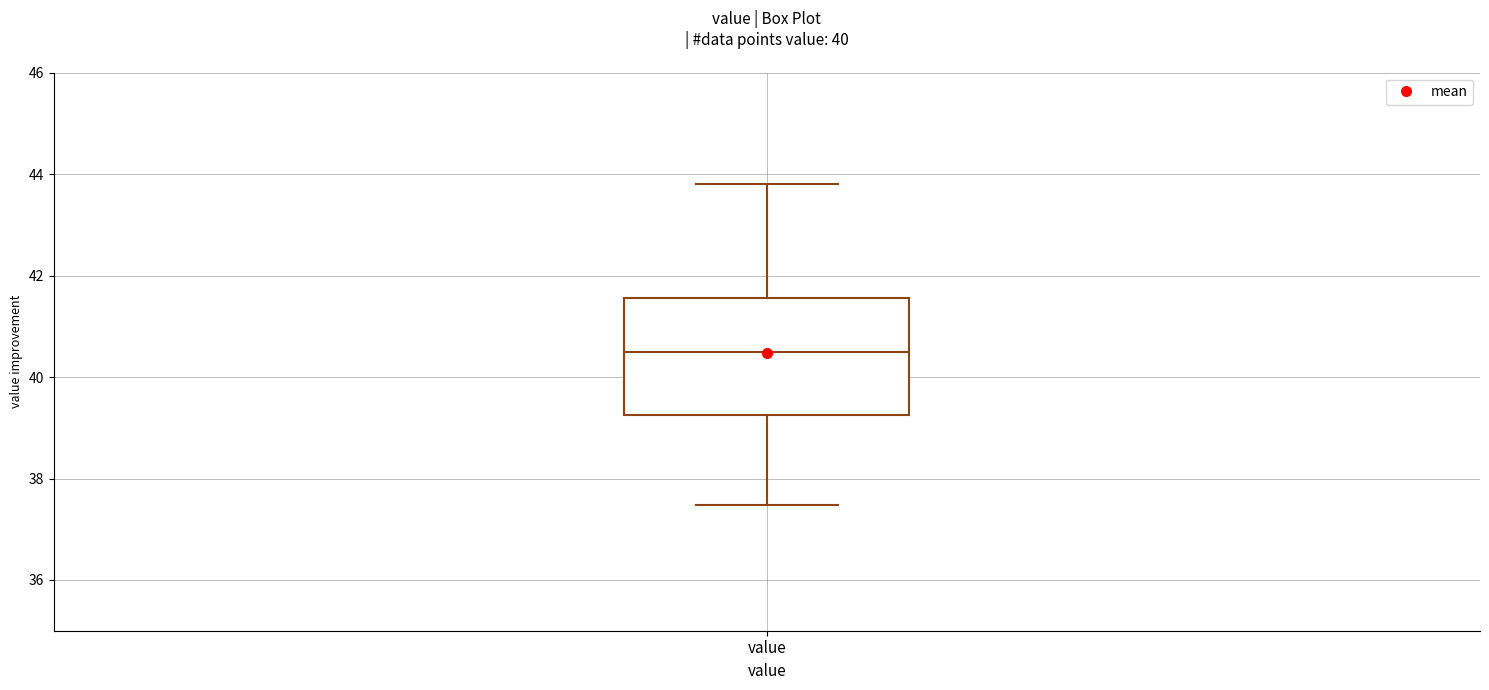

Read this box plot against the y-axis: the position of the median line, the range covered by the box, and the ends of both whiskers. The values are not printed on the chart, so give them approximately, as read against the axis.

median 40.4, box 39.2 to 41.6, whiskers 37.4 to 43.8